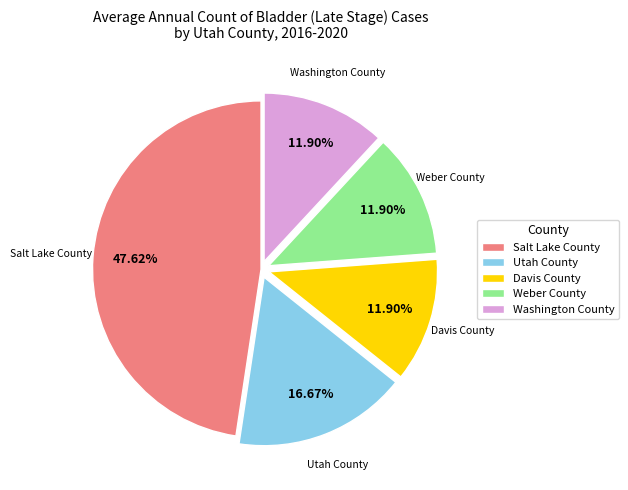

Does Salt Lake County account for over 50% of the chart?

No